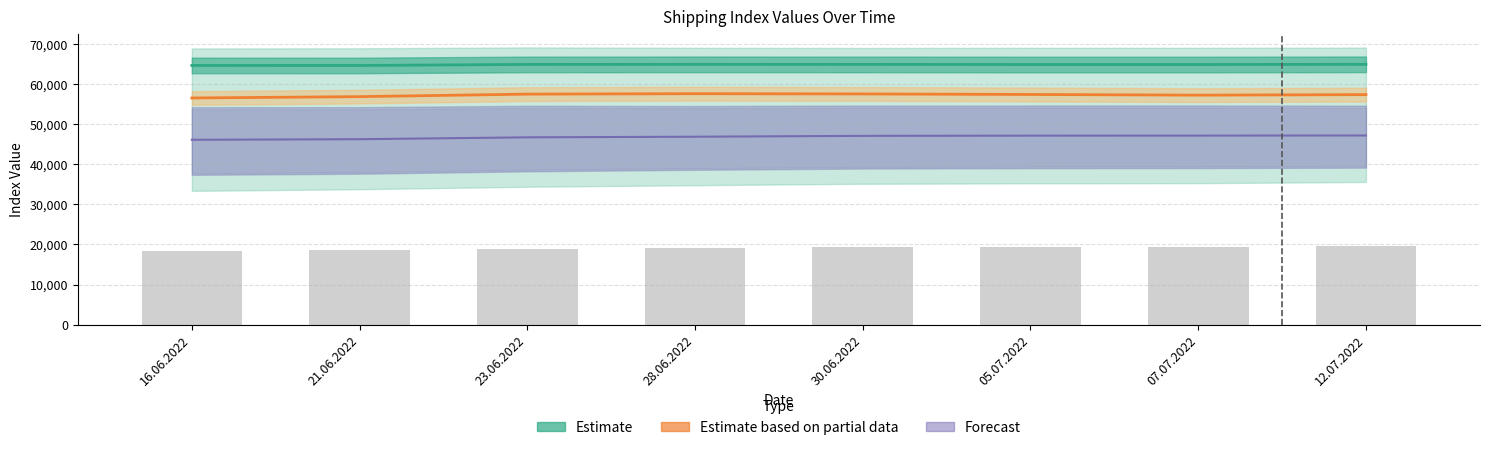

What is the spread (max minus min) of values at 07.07.2022?

17710.5